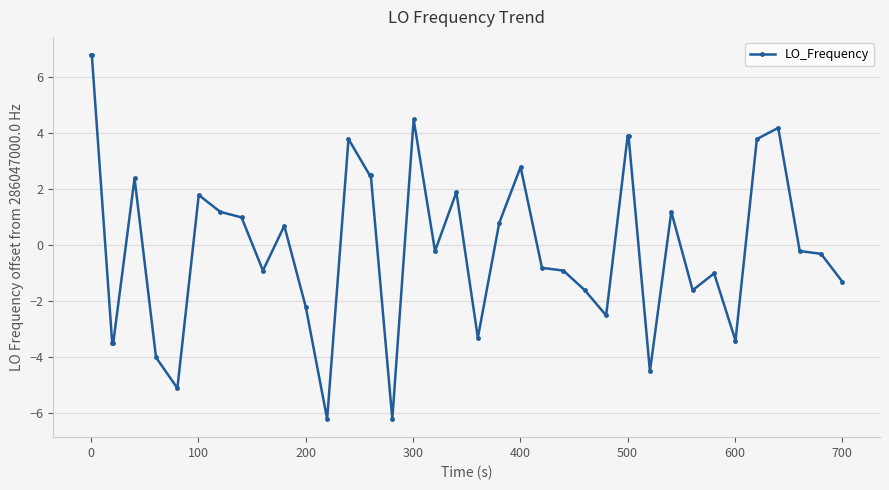

What is the average value?

0.1